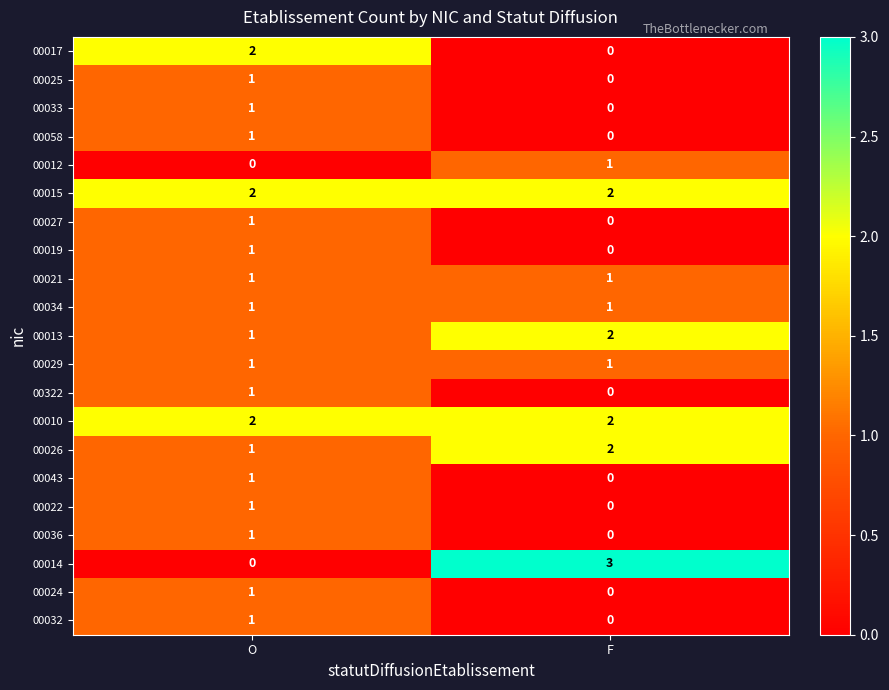

What is the maximum value shown in the chart?

3